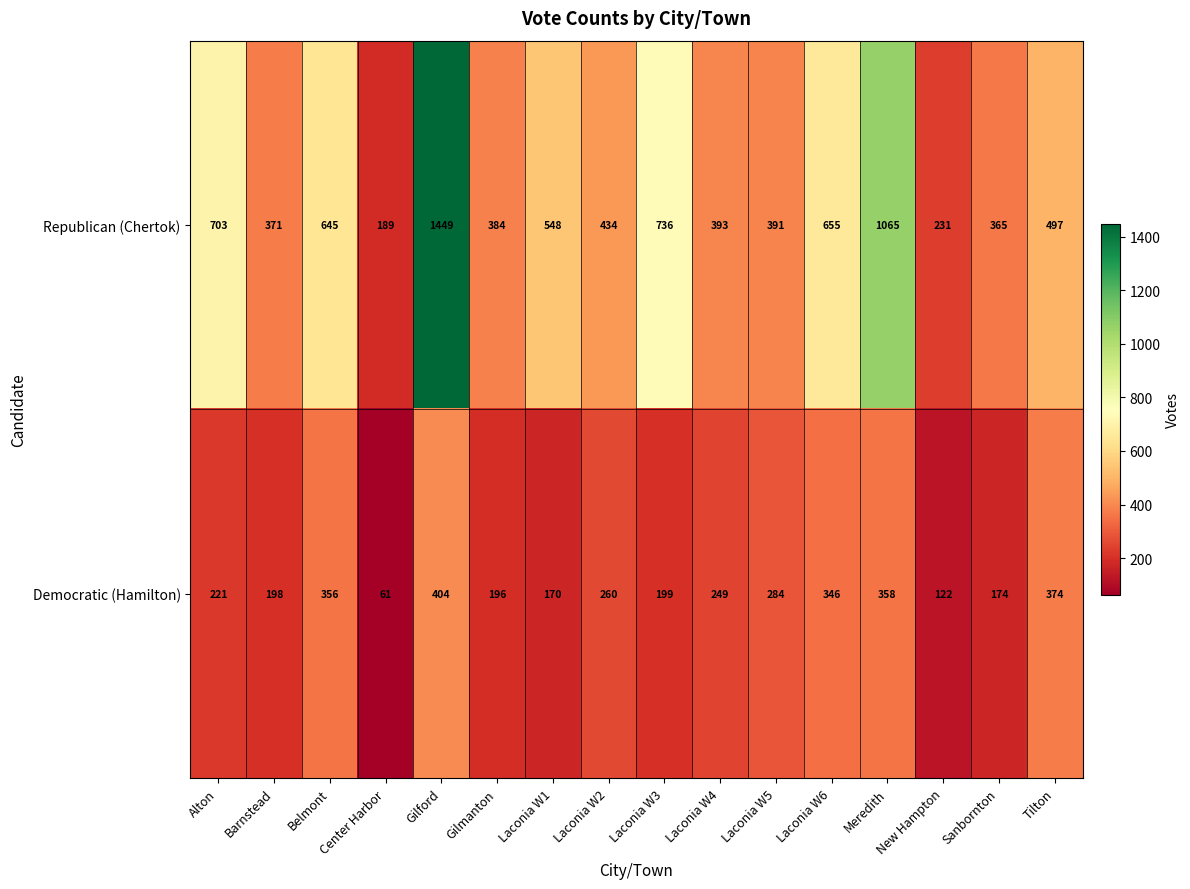

What is the difference between the highest and lowest values at Laconia W3?

537